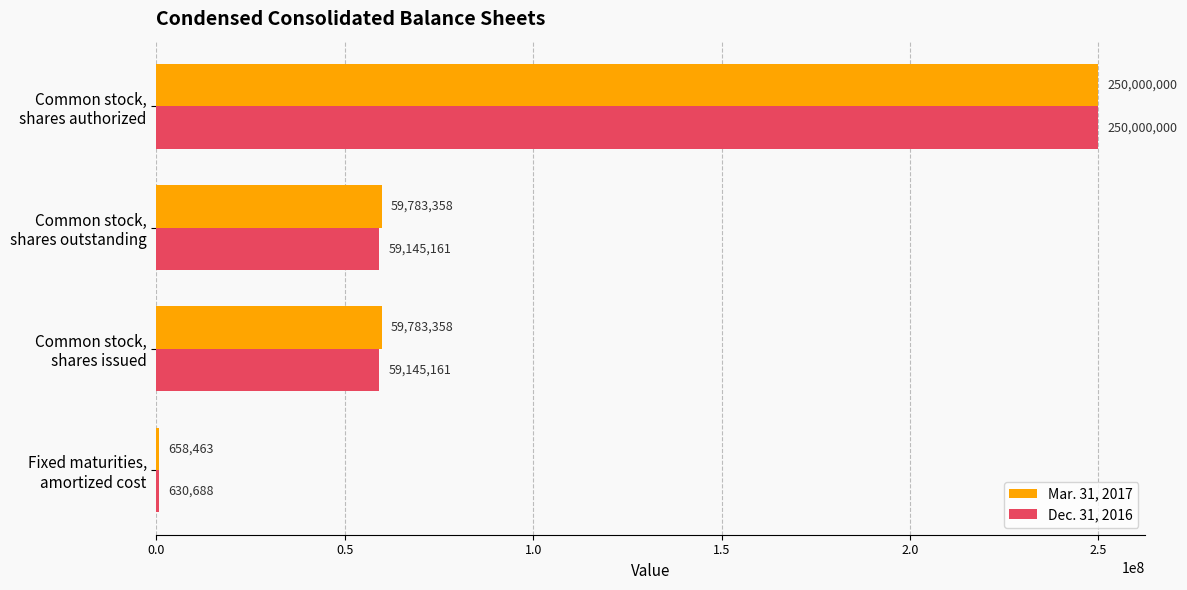

What is the greatest value displayed?

250000000